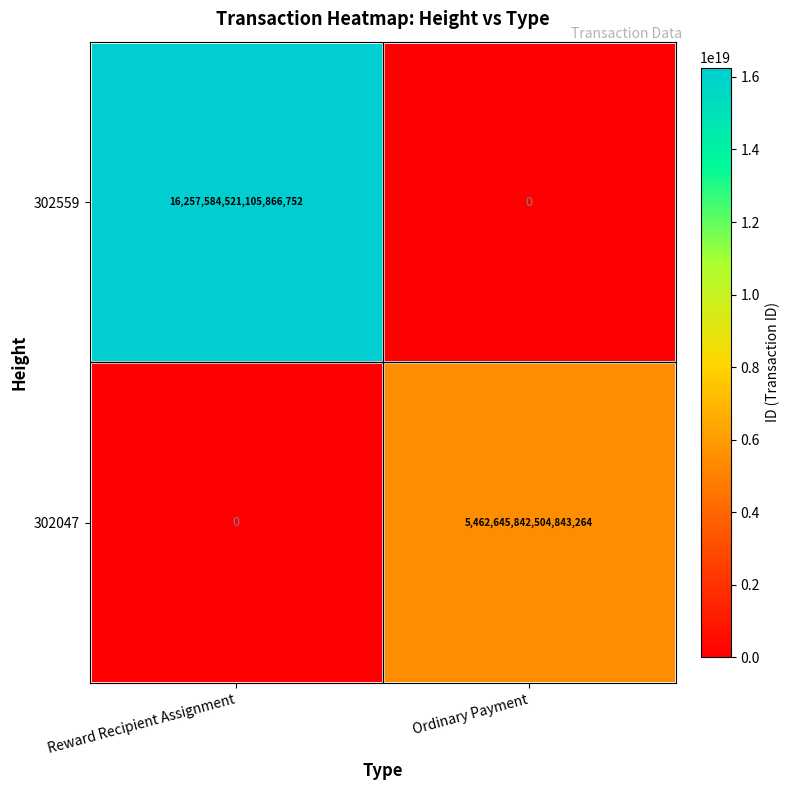

Is the value of 302559 at Ordinary Payment greater than the value of 302047 at Ordinary Payment?

No